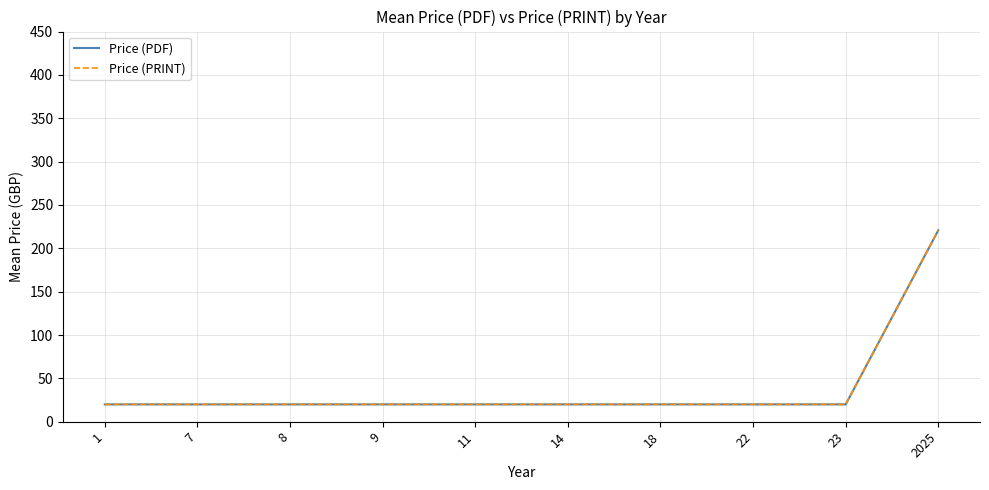

True or false: Price (PDF) and Price (PRINT) intersect in this chart.

False